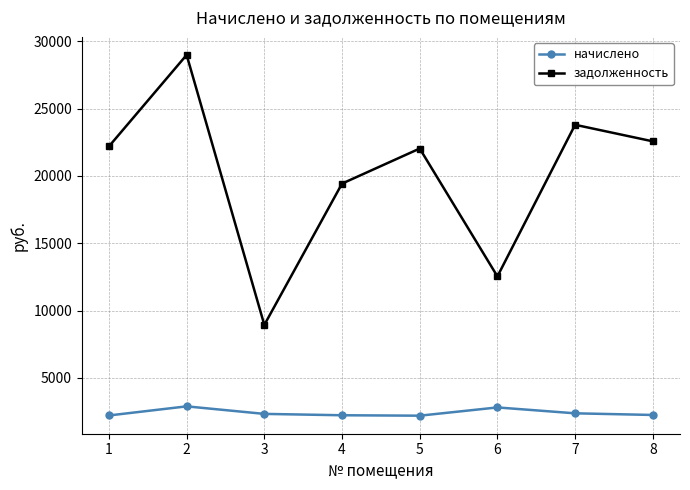

Is this an area chart (filled region under the line)?

No